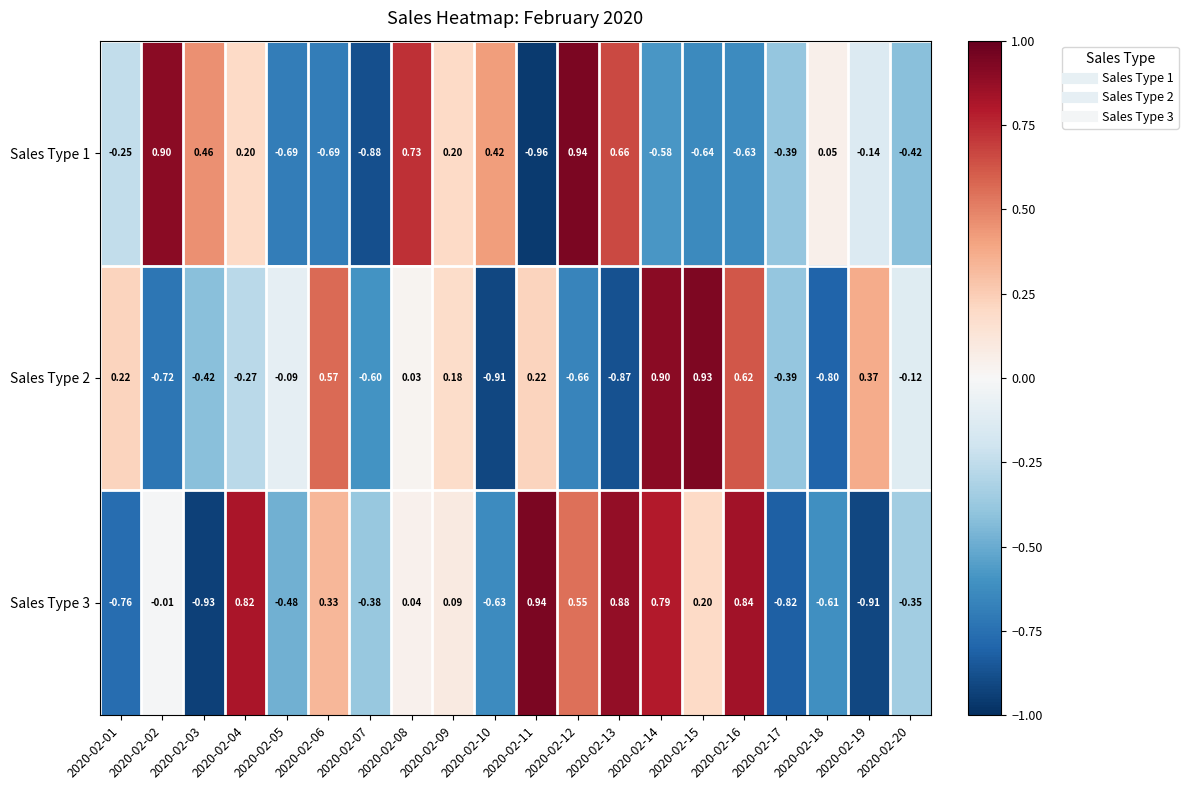

At how many categories does at least one series exceed 0?

16